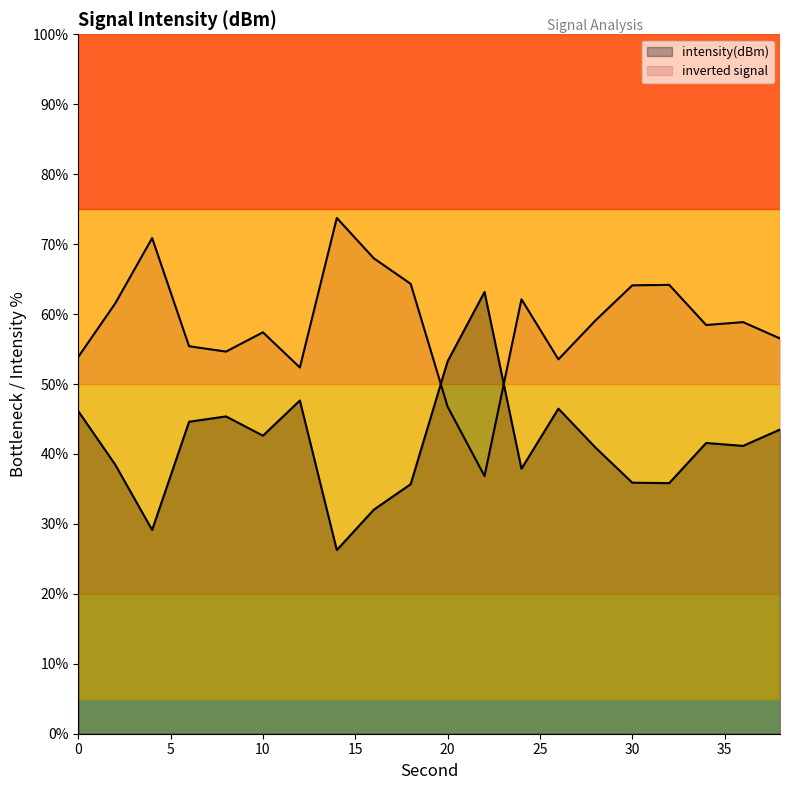

True or false: the data shows 60.7 at 18.

False